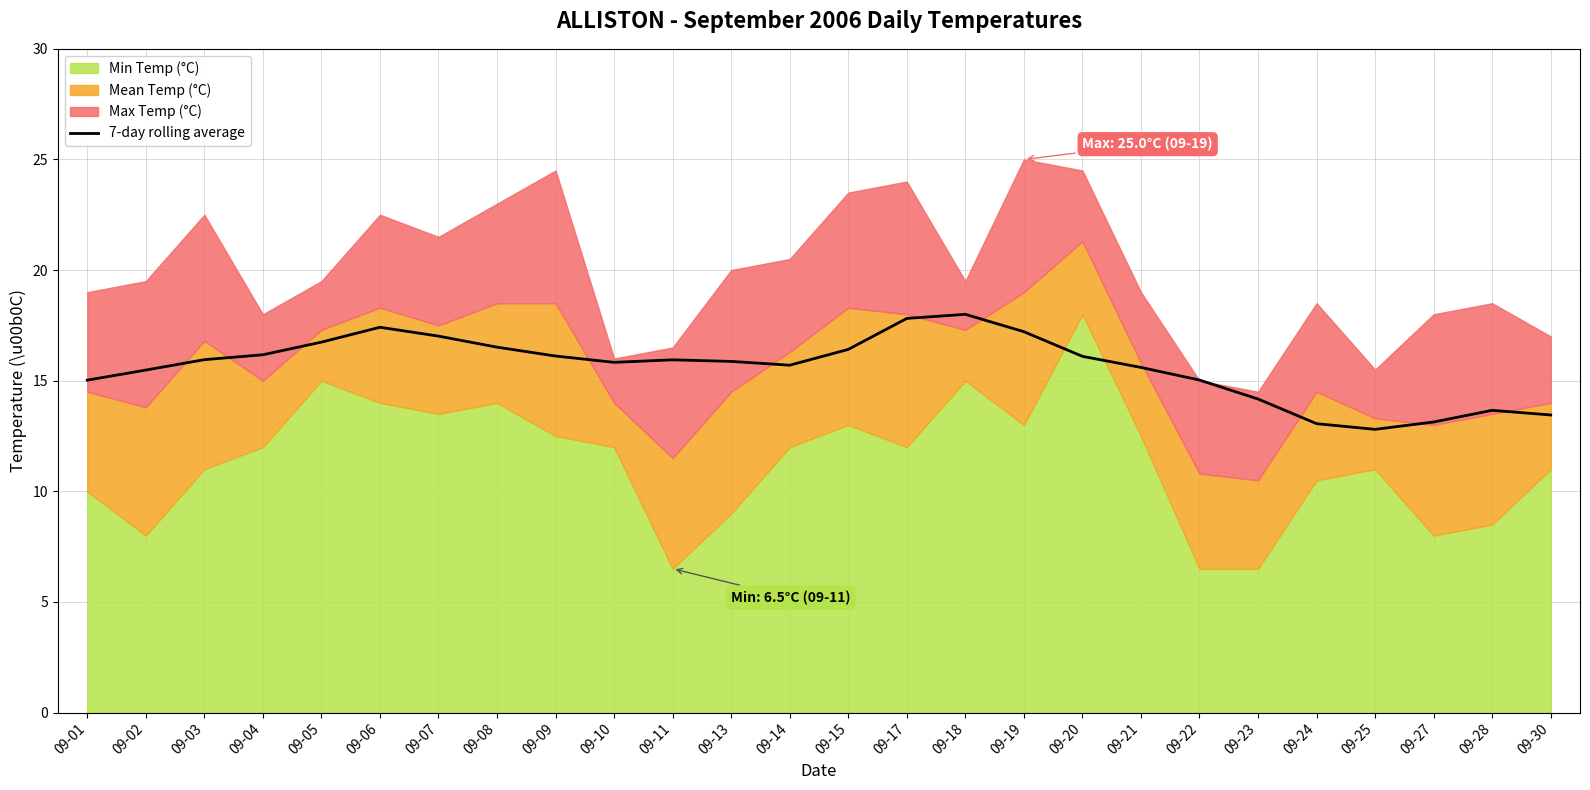

The 7-day rolling average series shows 24.0 at 09-15. True or false?

False